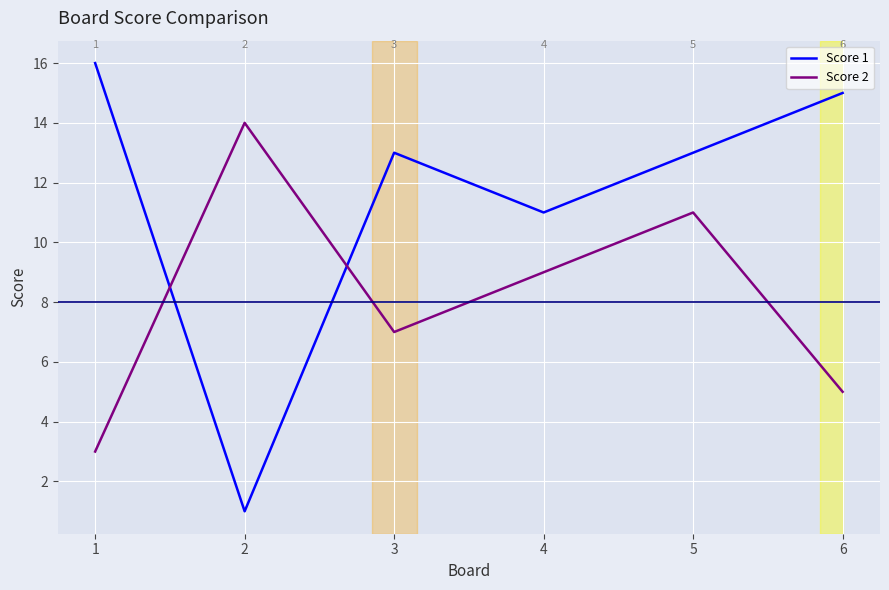

At which label does Score 1 first exceed 13?

1